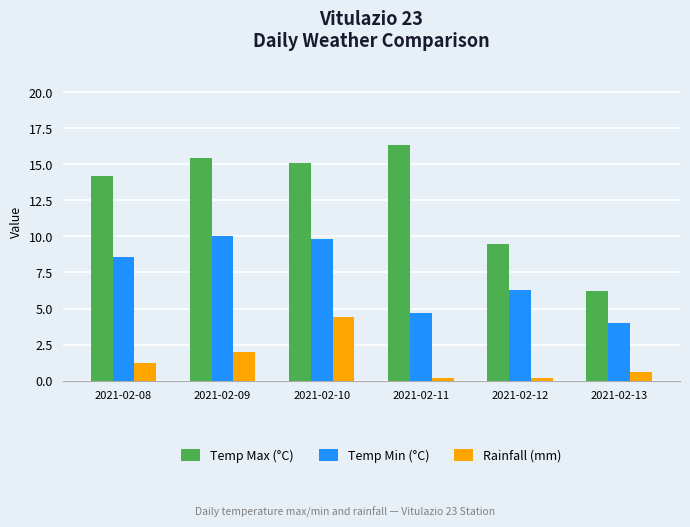

What is the total value across all series at 2021-02-10?

29.3